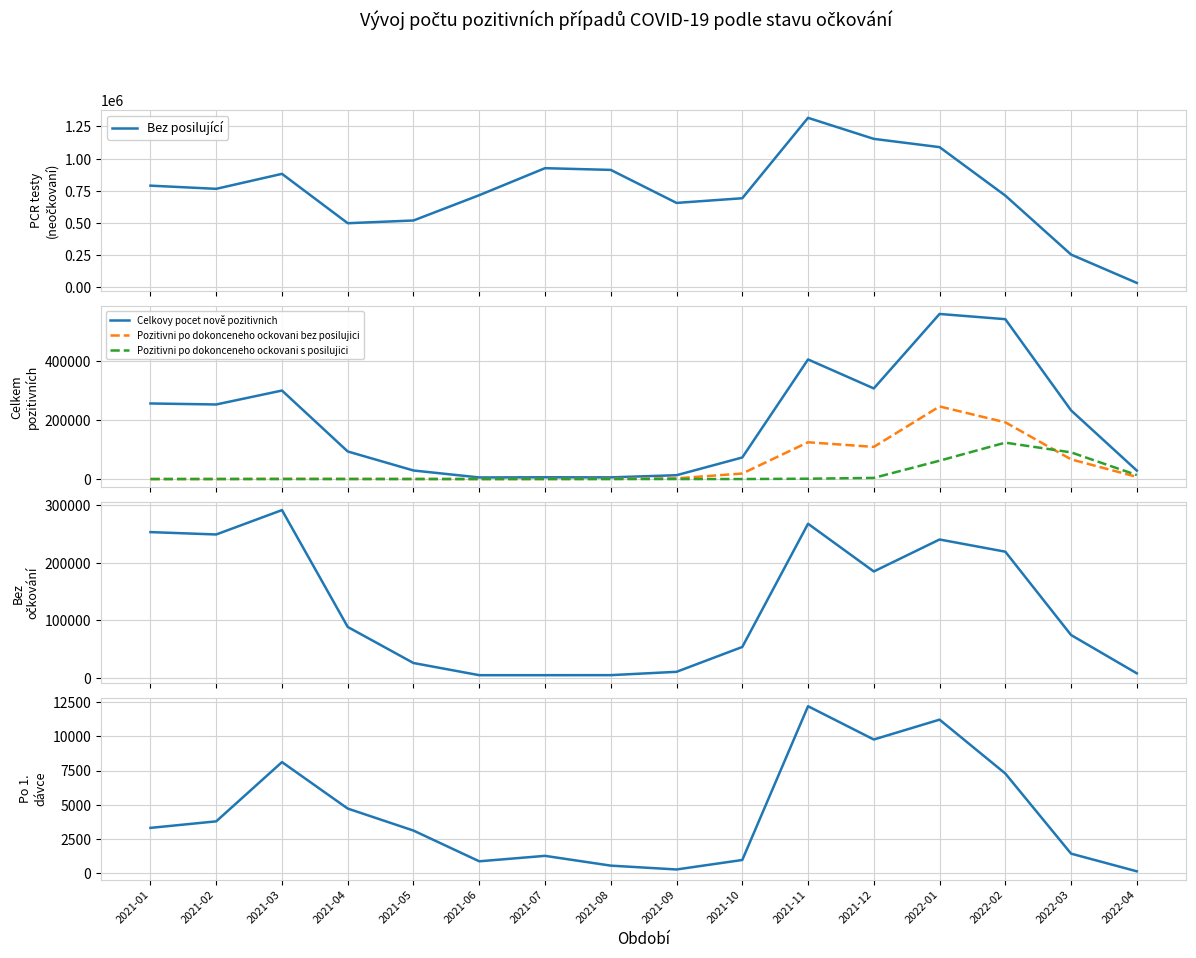

Is the value of Bez posilující at 2021-06 greater than the value of S posilující at 2021-10?

Yes